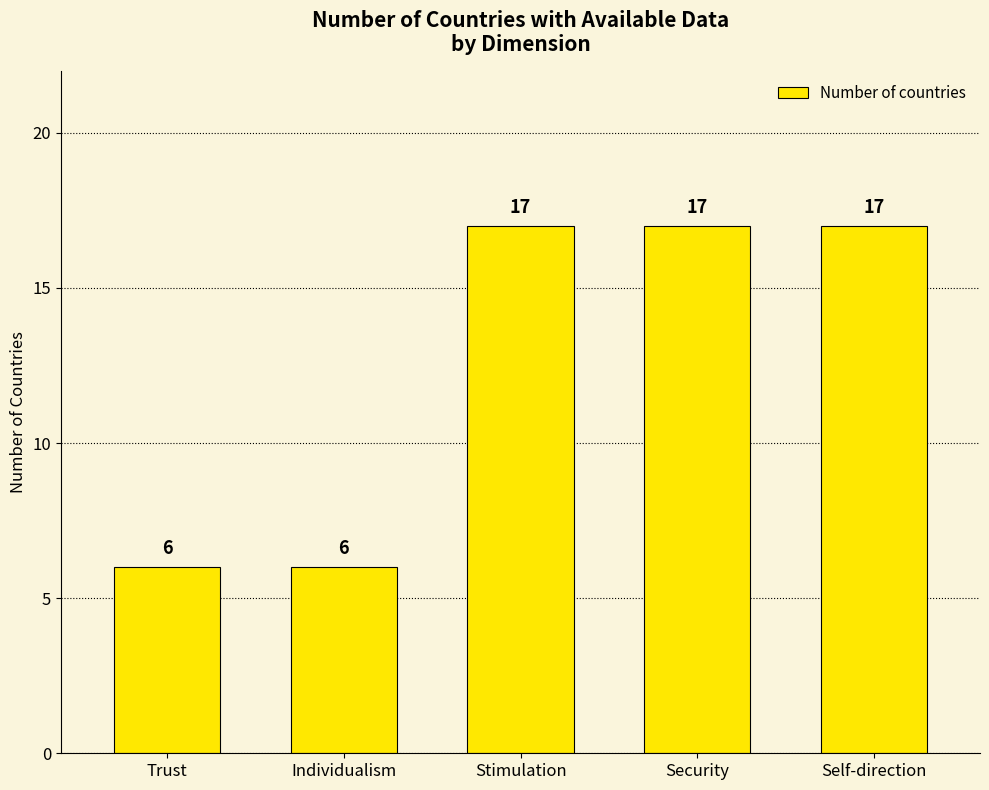

What is the greatest value displayed?

17